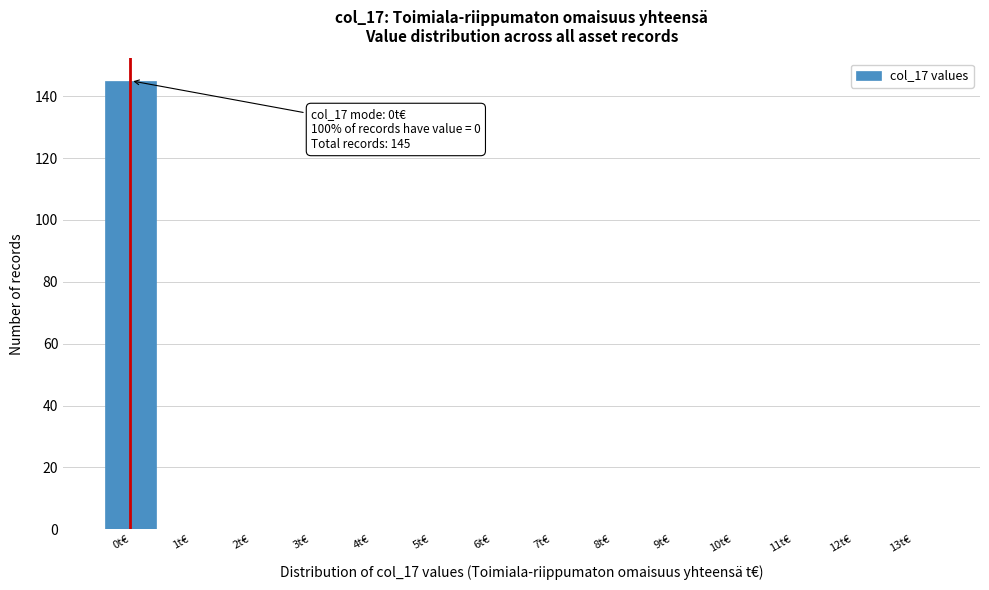

Reading left to right, transcribe all the data shown in this chart.

0t€=145	1t€=0	2t€=0	3t€=0	4t€=0	5t€=0	6t€=0	7t€=0	8t€=0	9t€=0	10t€=0	11t€=0	12t€=0	13t€=0